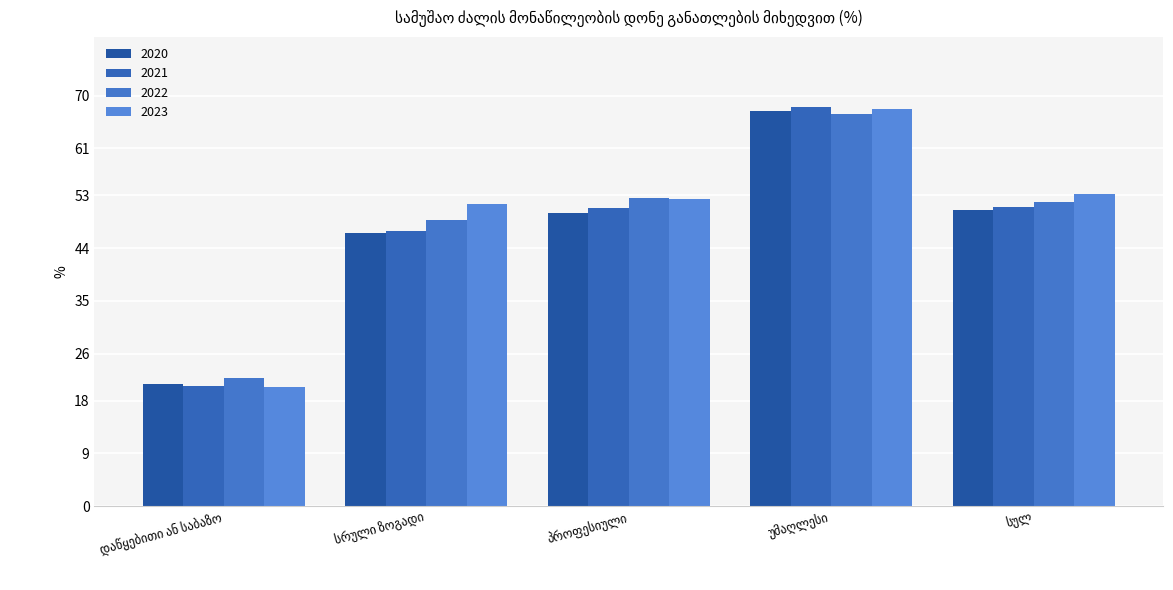

Are the bars grouped side by side (vs. stacked)?

Yes